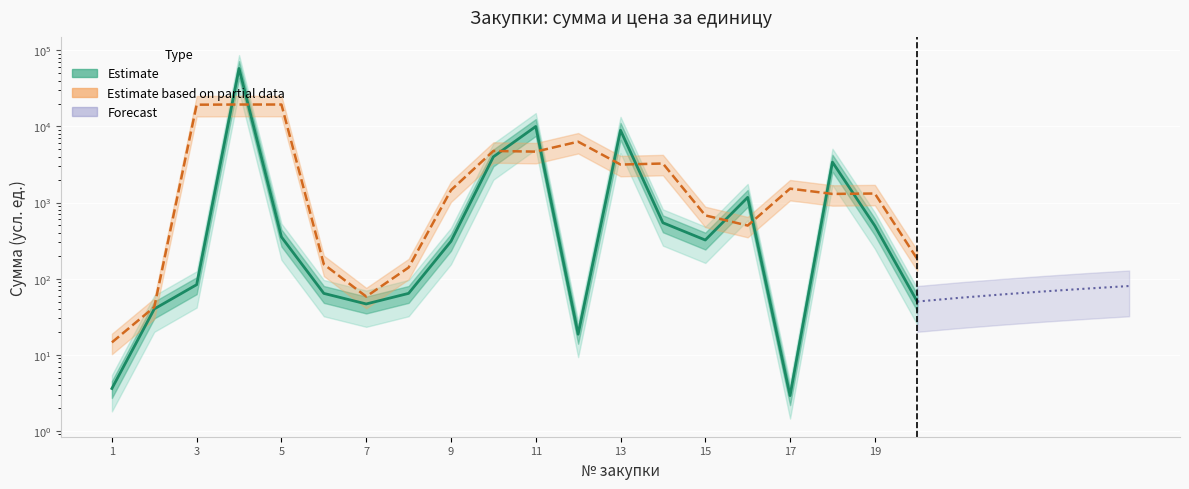

Reading right to left, list all the values displayed in this chart.

50.0	495.0	3398.8	2.9	1170.8	321.9	542.5	8913.0	18.6	10000.0	3992.4	309.5	64.0	46.5	64.0	352.8	57858.3	83.4	40.0	3.6